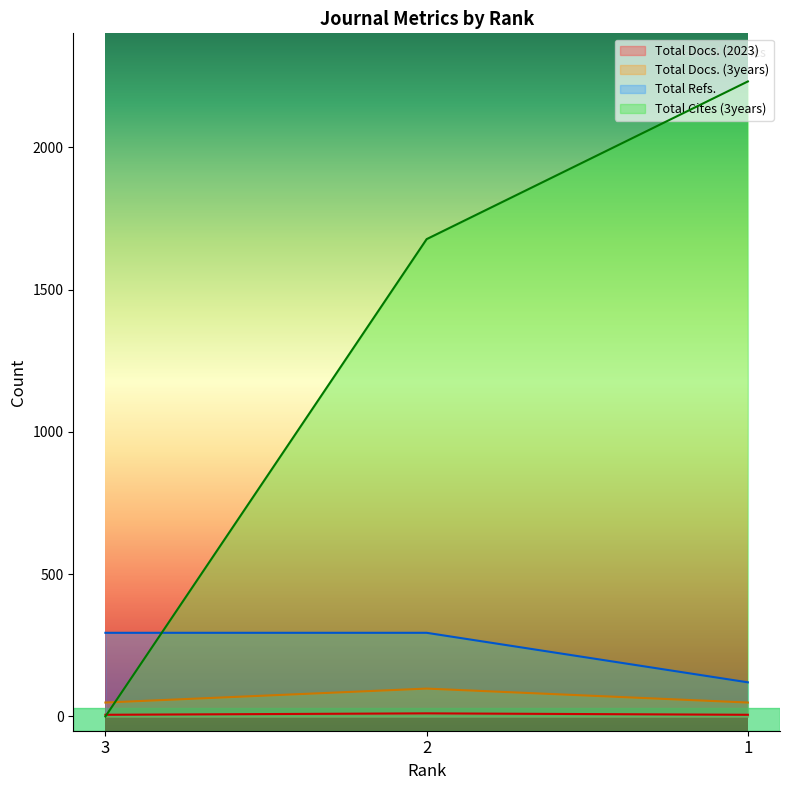

True or false: Total Cites (3years) has a value of 1677 at 2.

True